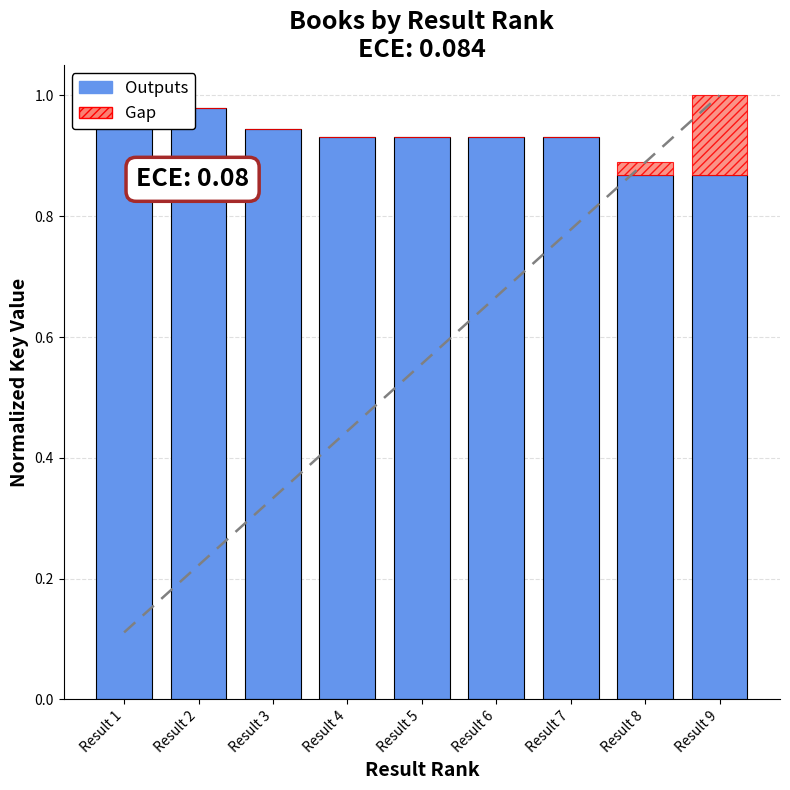

What is the sum of the Outputs values at Result 2 and Result 4?

1.9